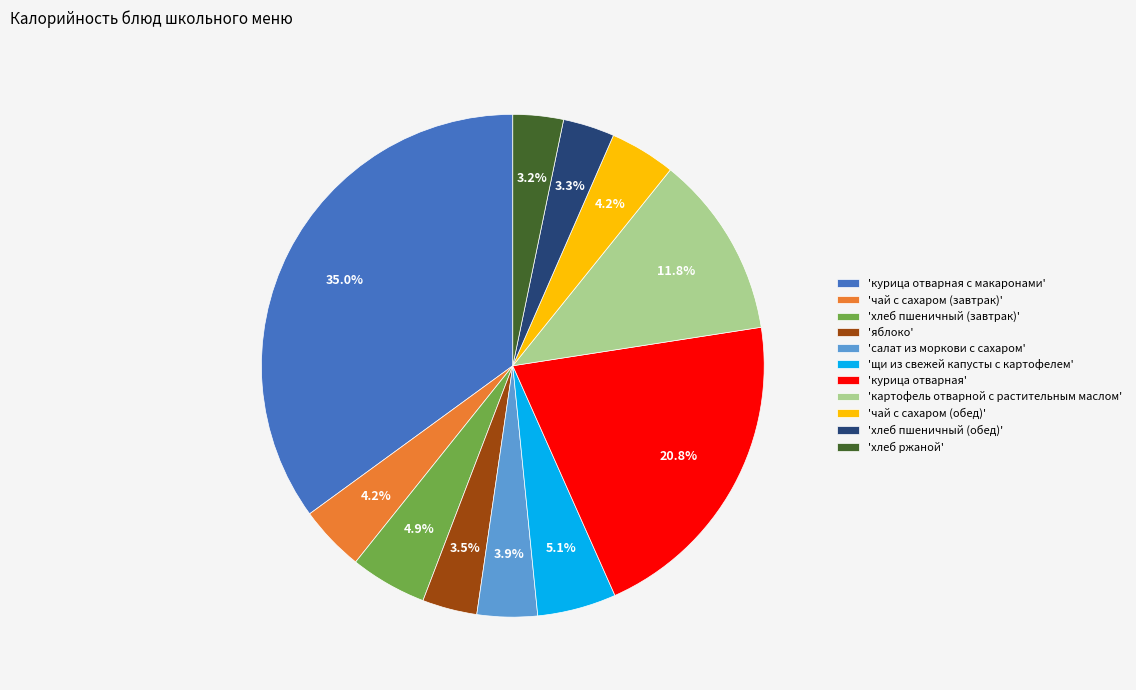

What percentage is NOT represented by 'хлеб пшеничный (завтрак)'?

95.1%